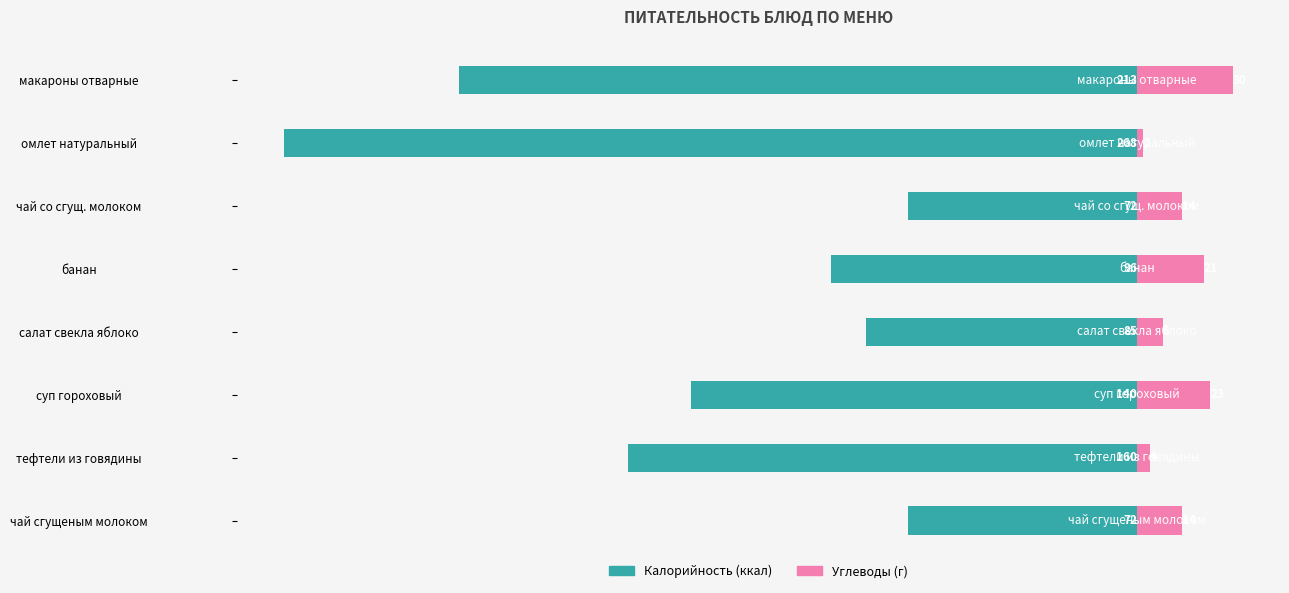

True or false: Калорийность has a value of -33 at тефтели из говядины.

False